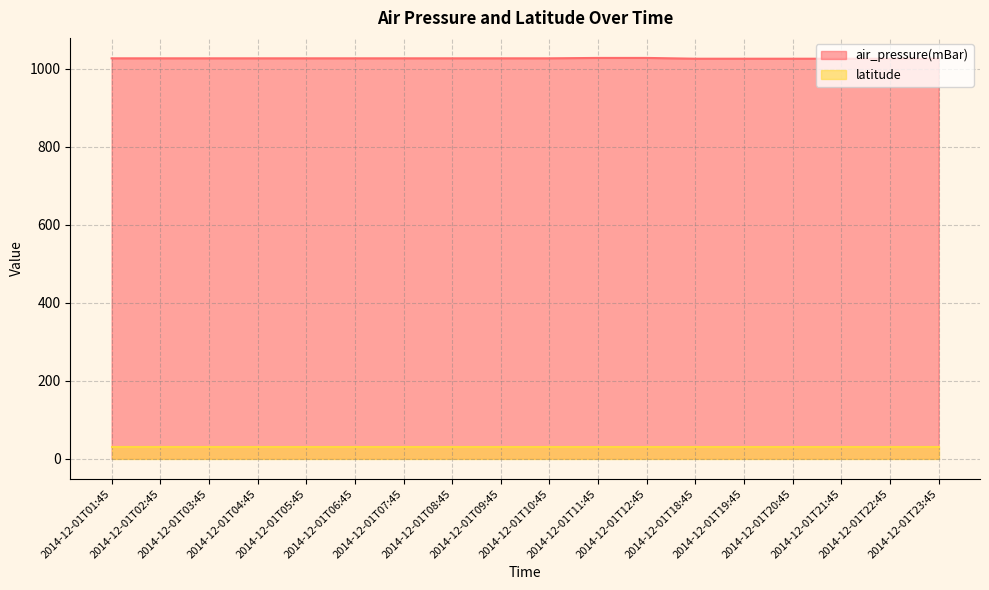

Which has a higher value, 2014-12-01T20:45 or 2014-12-01T02:45?

2014-12-01T02:45